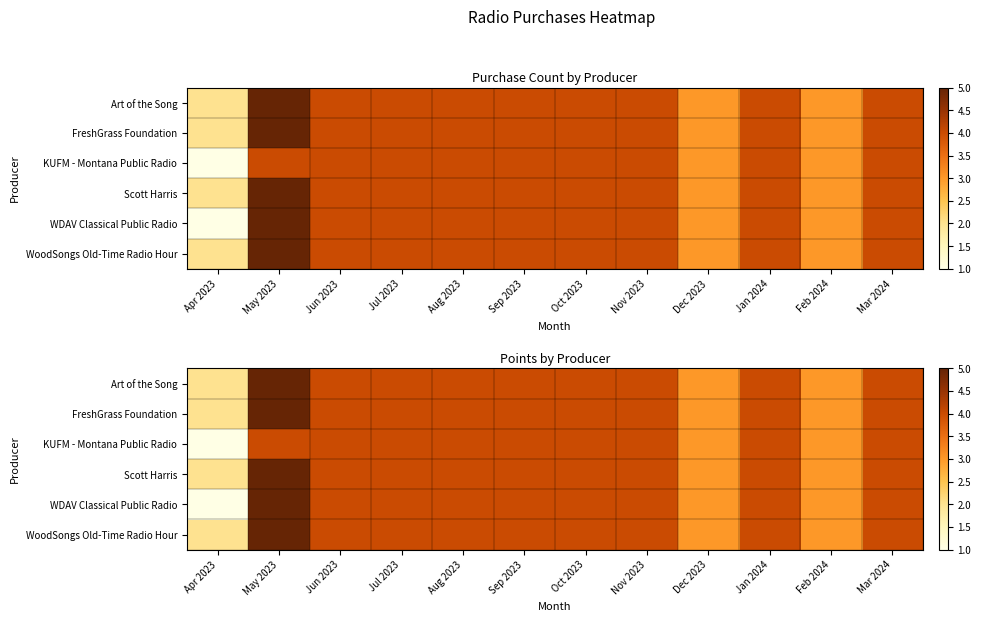

What is the difference between the maximum and minimum values in the Art of the Song series?

3